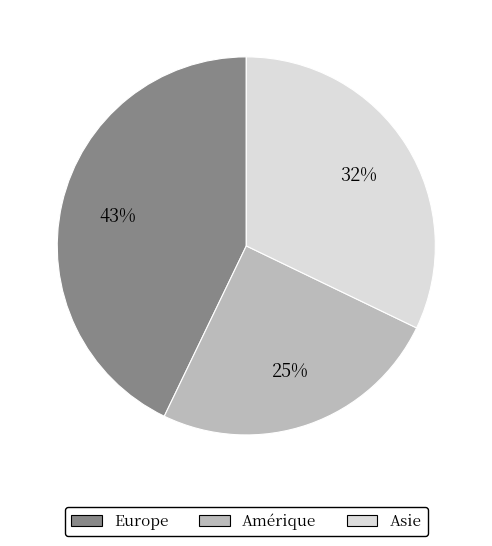

Is there a majority slice in this chart?

No